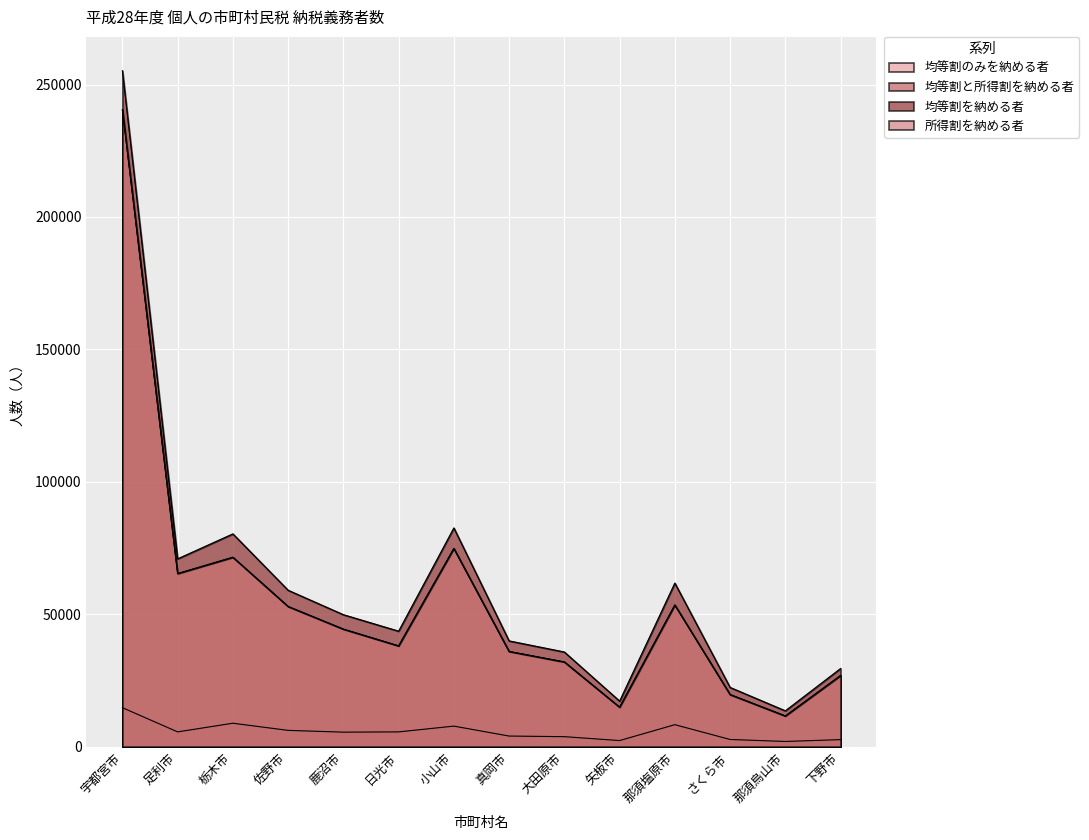

What is the label of the 11th point from the left?

那須塩原市